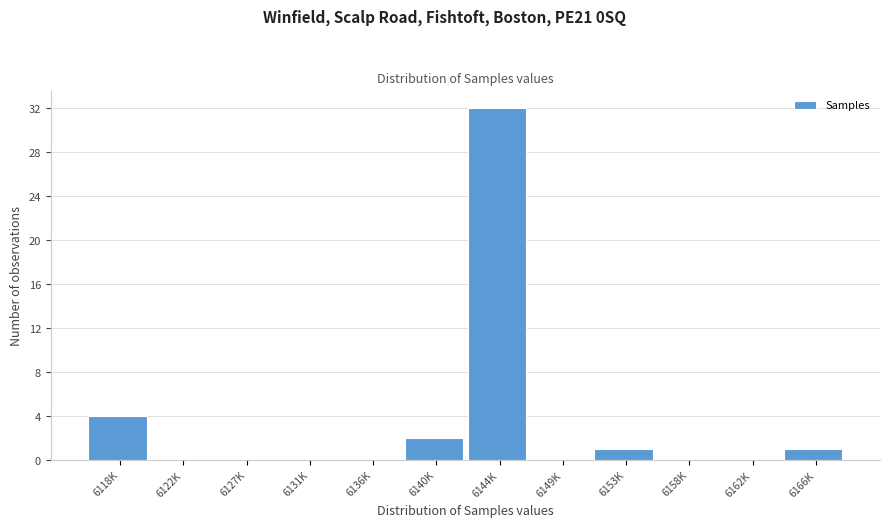

Reading left to right, transcribe all the data shown in this chart.

6118K=4	6122K=0	6127K=0	6131K=0	6136K=0	6140K=2	6144K=32	6149K=0	6153K=1	6158K=0	6162K=0	6166K=1